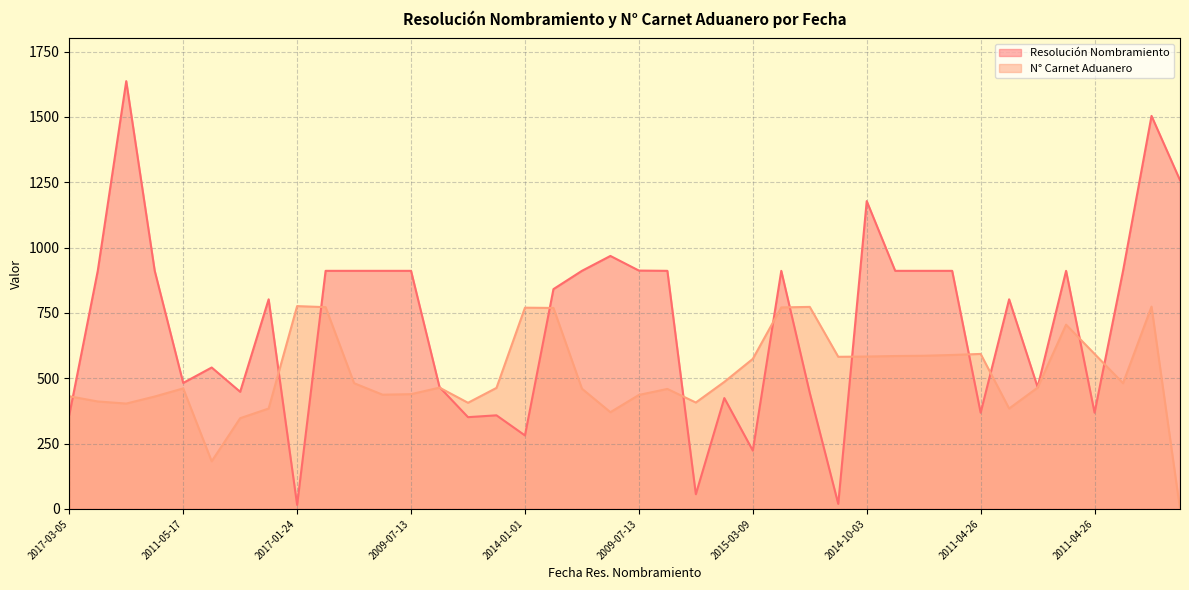

True or false: Resolución Nombramiento has more than 1 interior local peaks.

True